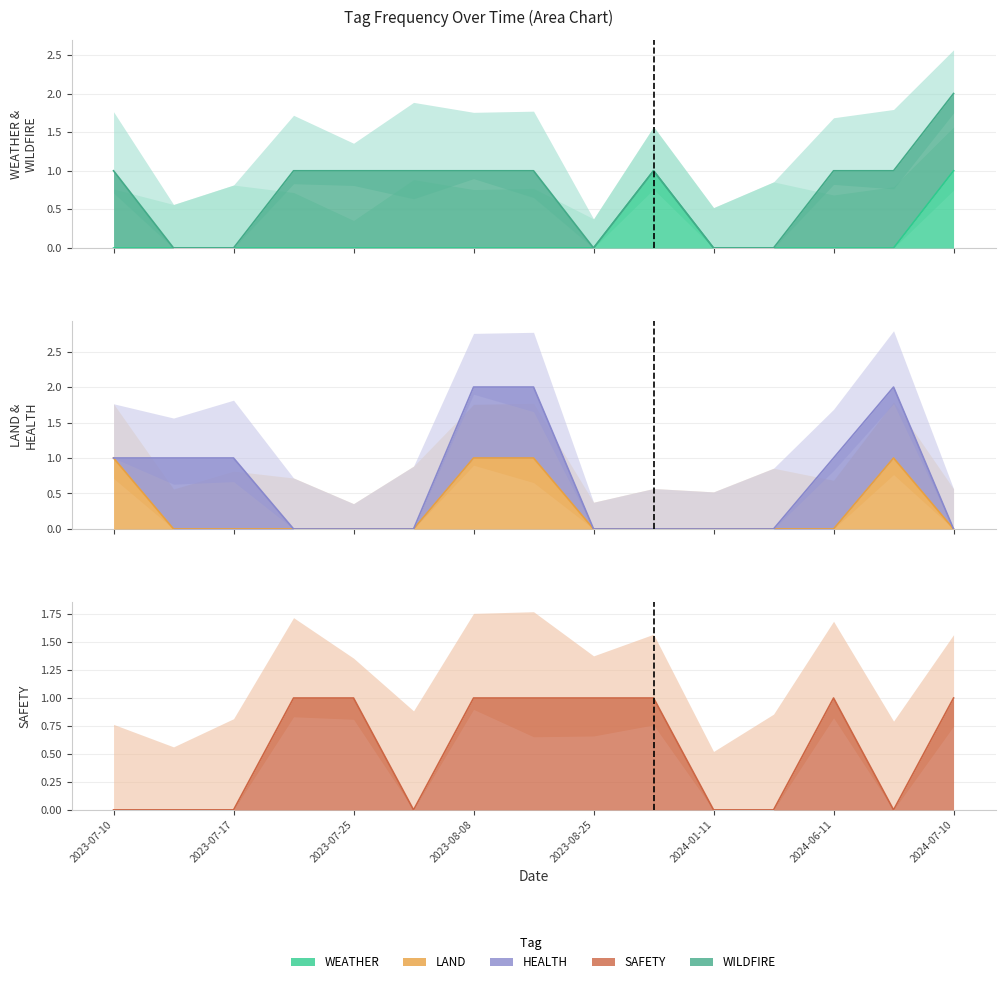

What is the total value across all series at 2023-08-08?

2